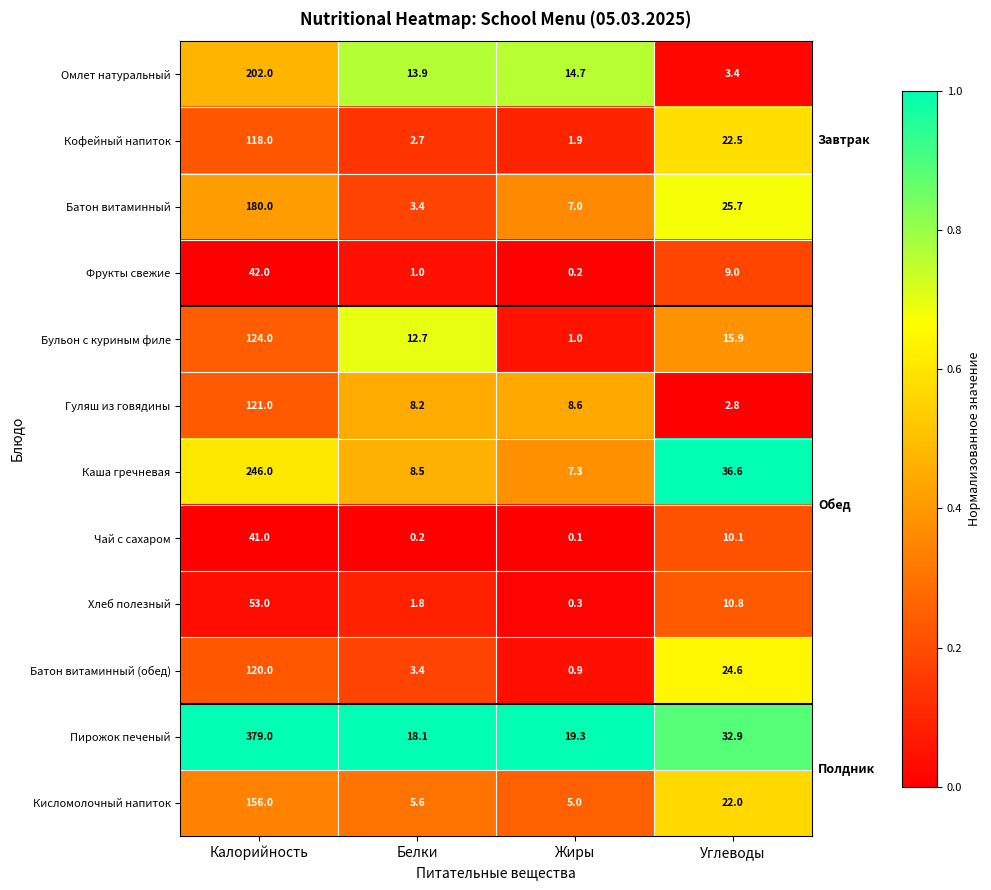

Is the value of Кофейный напиток at Углеводы greater than the value of Омлет натуральный at Жиры?

Yes